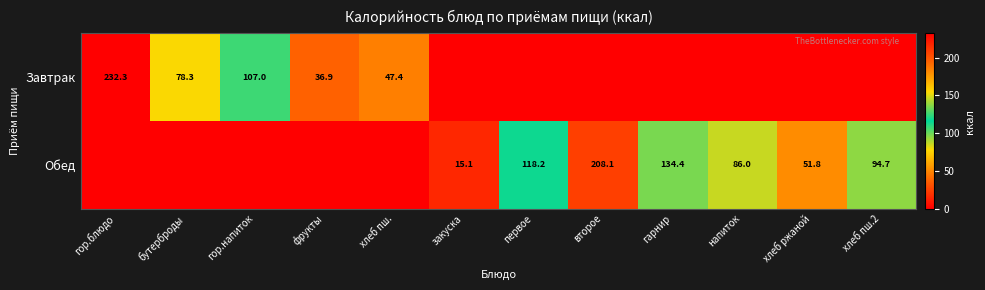

What is the difference between the Обед values at хлеб ржаной and закуска?

36.7